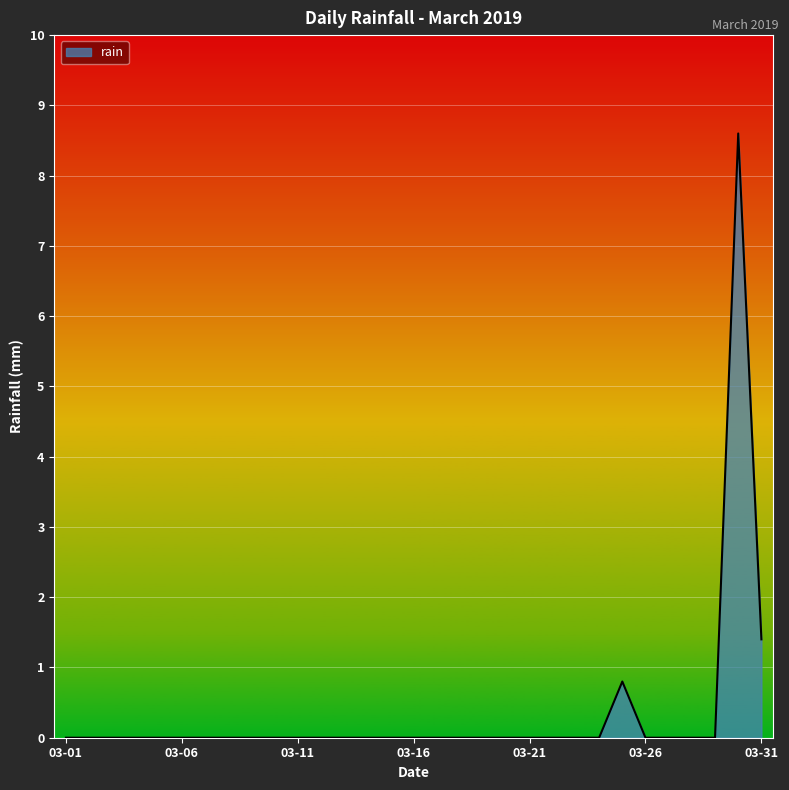

What is the sum of all values?

10.8